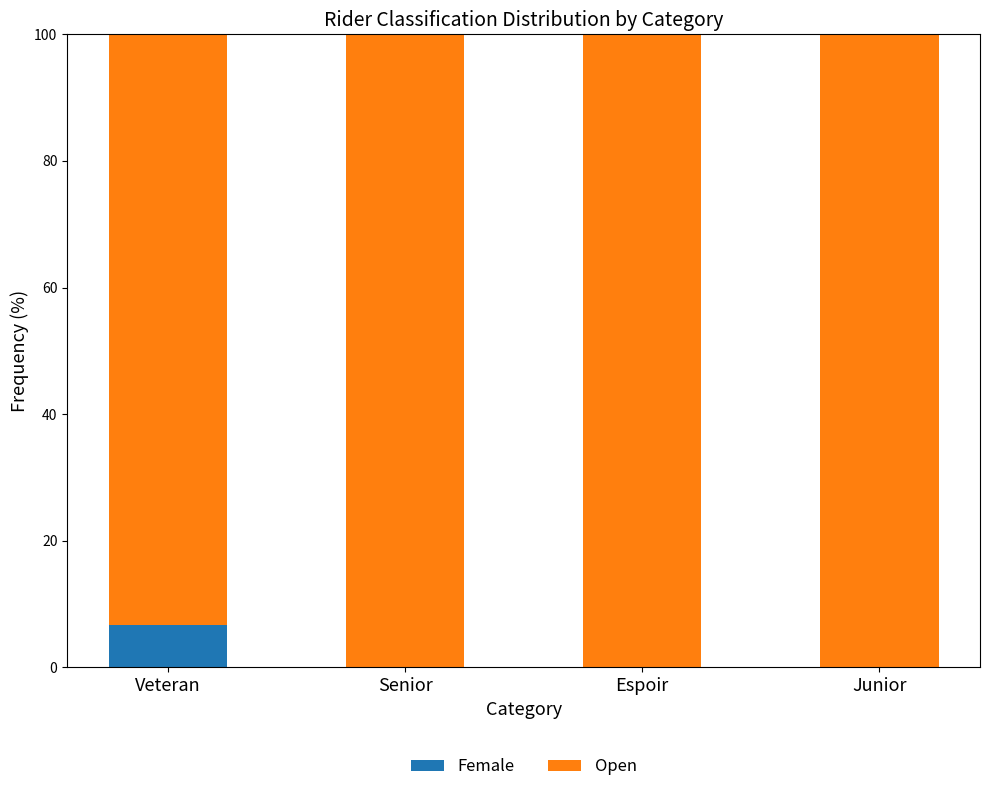

What is the sum of the Female values at Veteran and Senior?

6.7